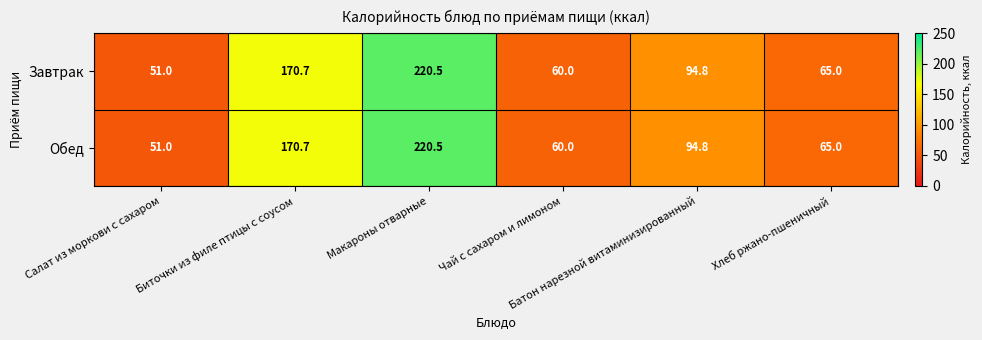

How many data points does each series have?

6